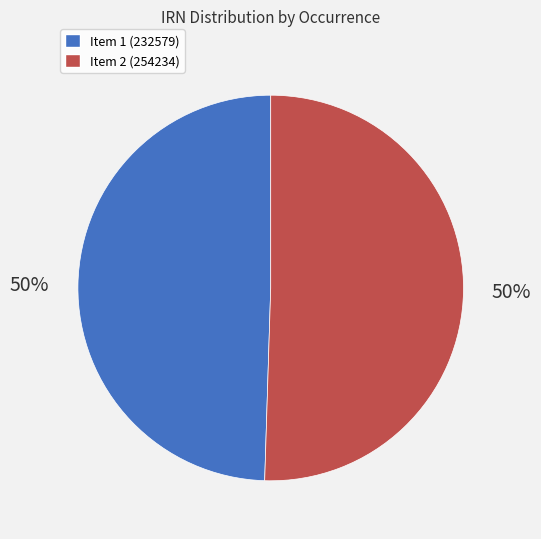

How many segments does this pie chart have?

2